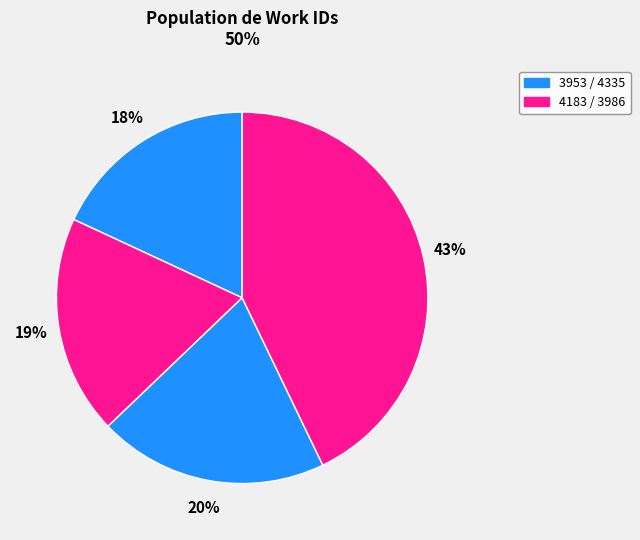

Count the number of slices in the pie.

4